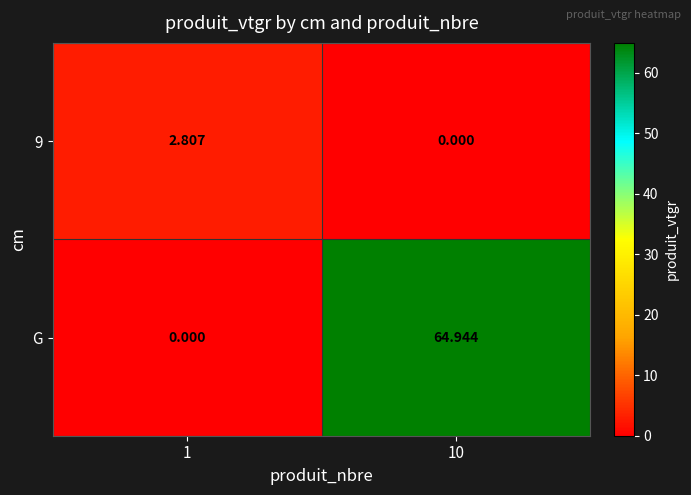

Between 1 and 10, which series saw the biggest shift?

G